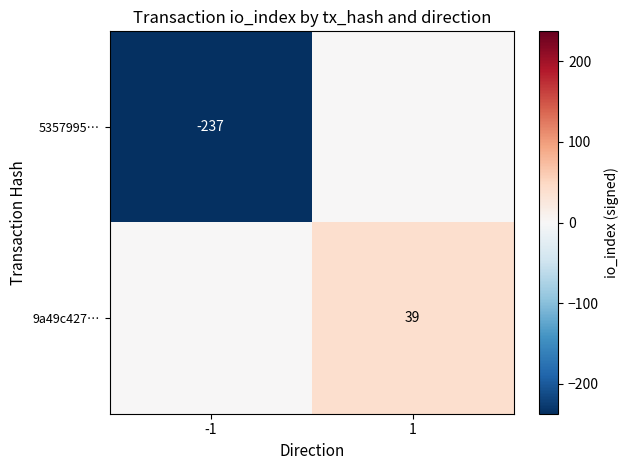

What is the difference between the highest and lowest values at 1?

39